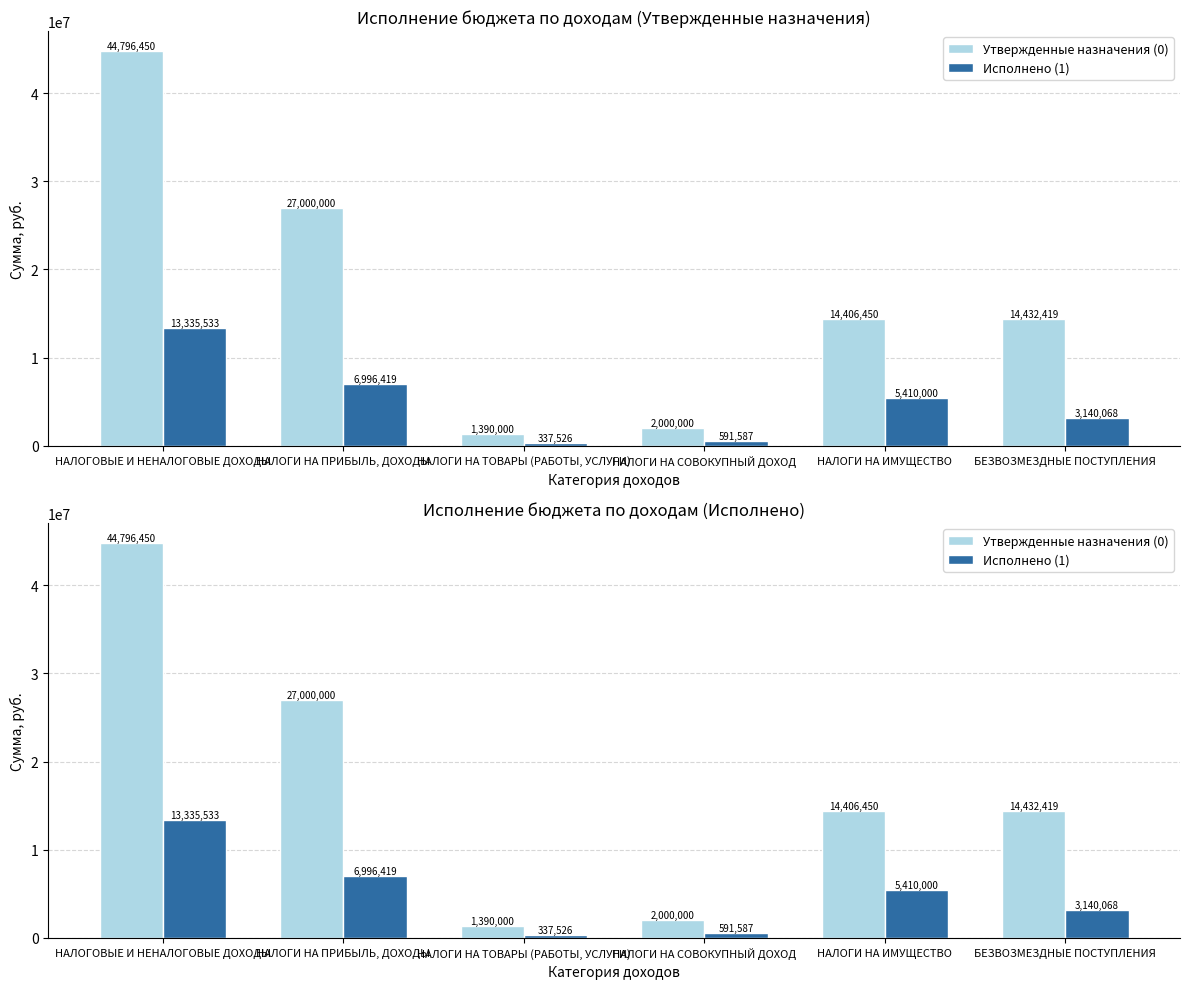

At НАЛОГИ НА ИМУЩЕСТВО, list the series in order from largest to smallest.

Утвержденные назначения (0), Исполнено (1)